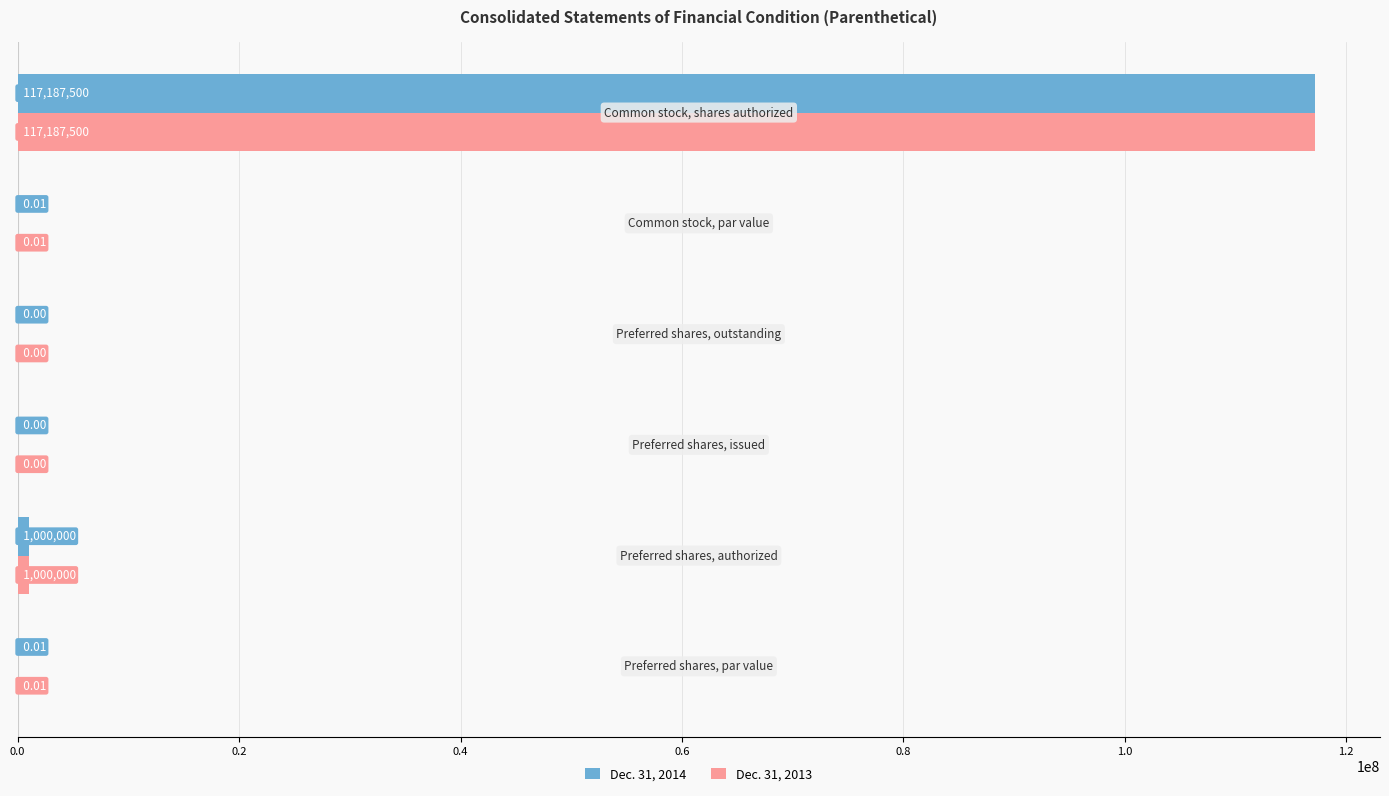

What is the sum of all Dec. 31, 2014 values?

118187500.0